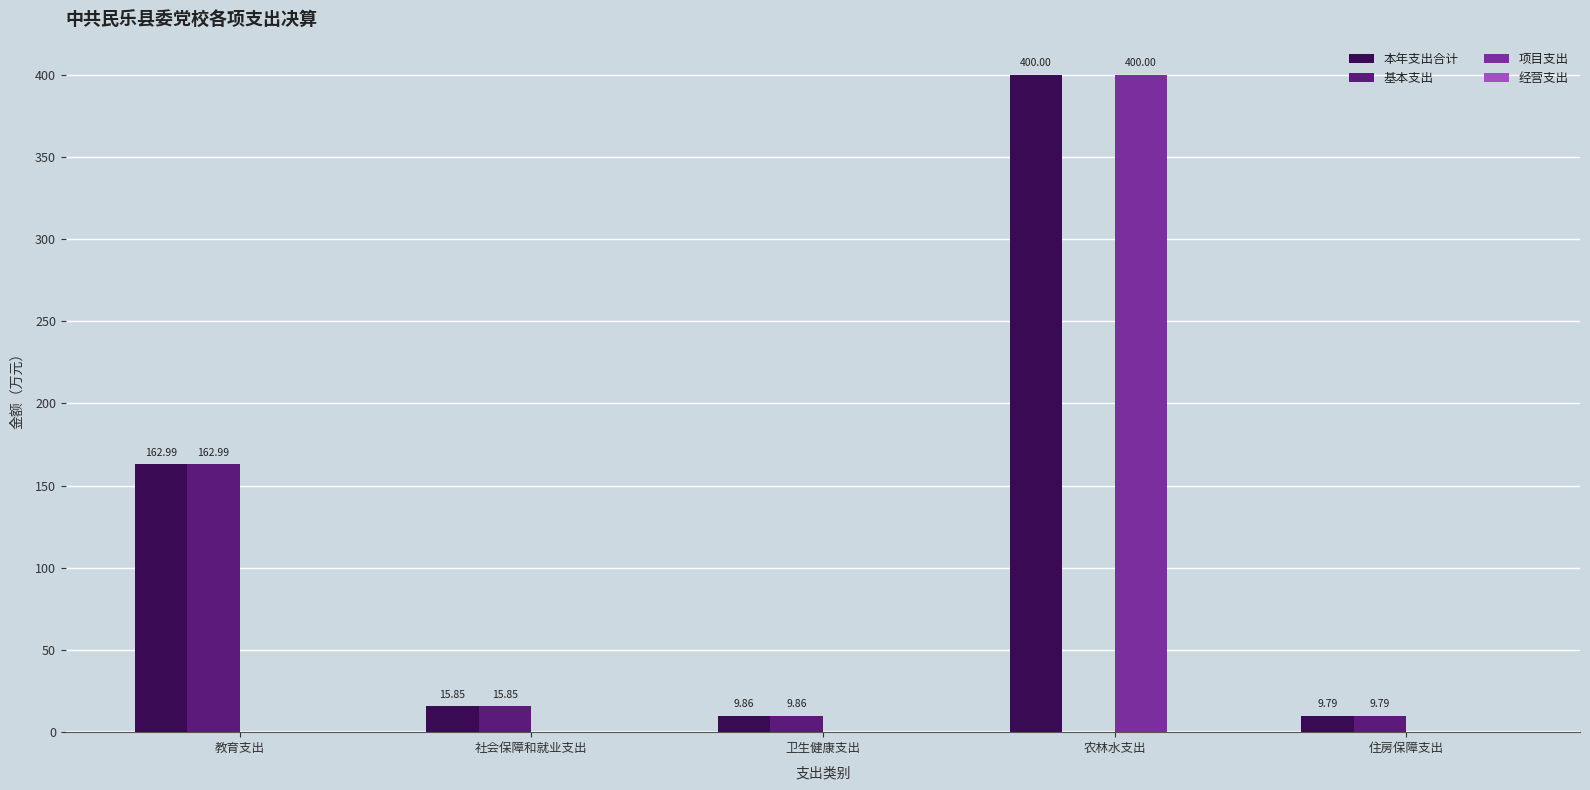

Between 社会保障和就业支出 and 农林水支出, which series saw the biggest shift?

项目支出